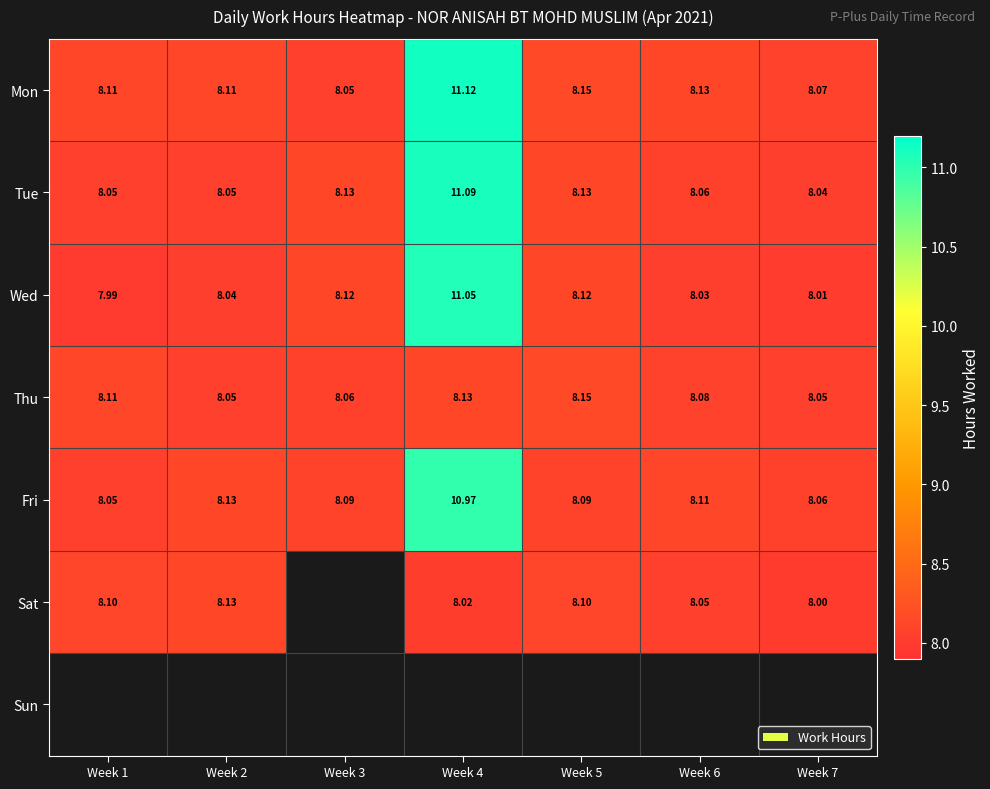

The value of Mon at Week 7 is 4.8. True or false?

False